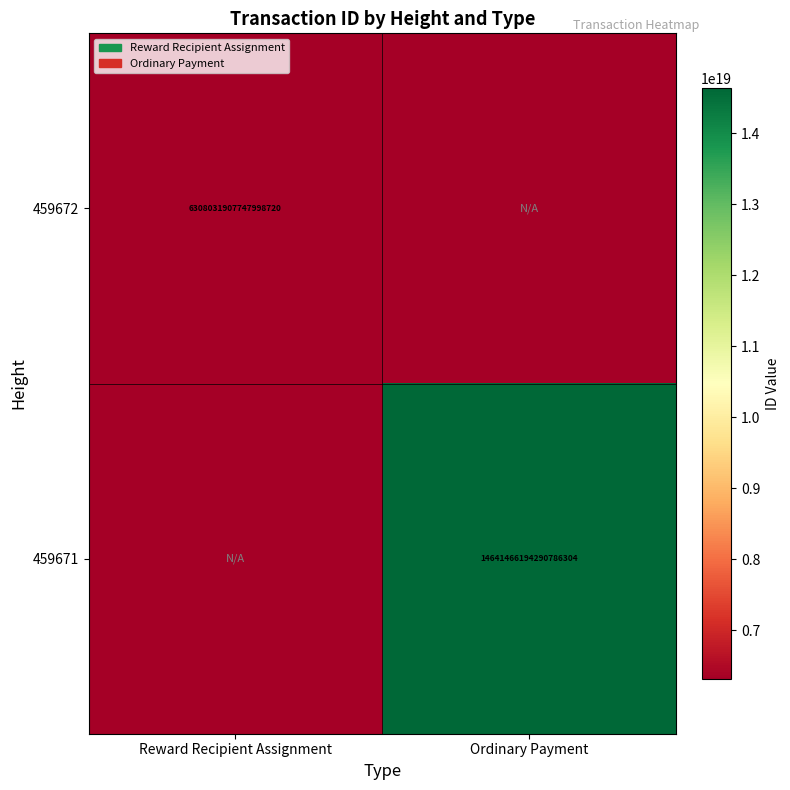

The 459672 series shows 6308031907747998720 at Reward Recipient Assignment. True or false?

True